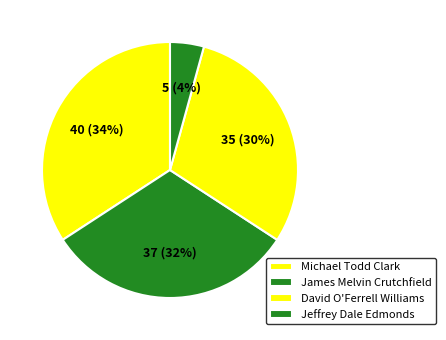

To the nearest percent, what is the difference between the largest and smallest slice percentages?

30%